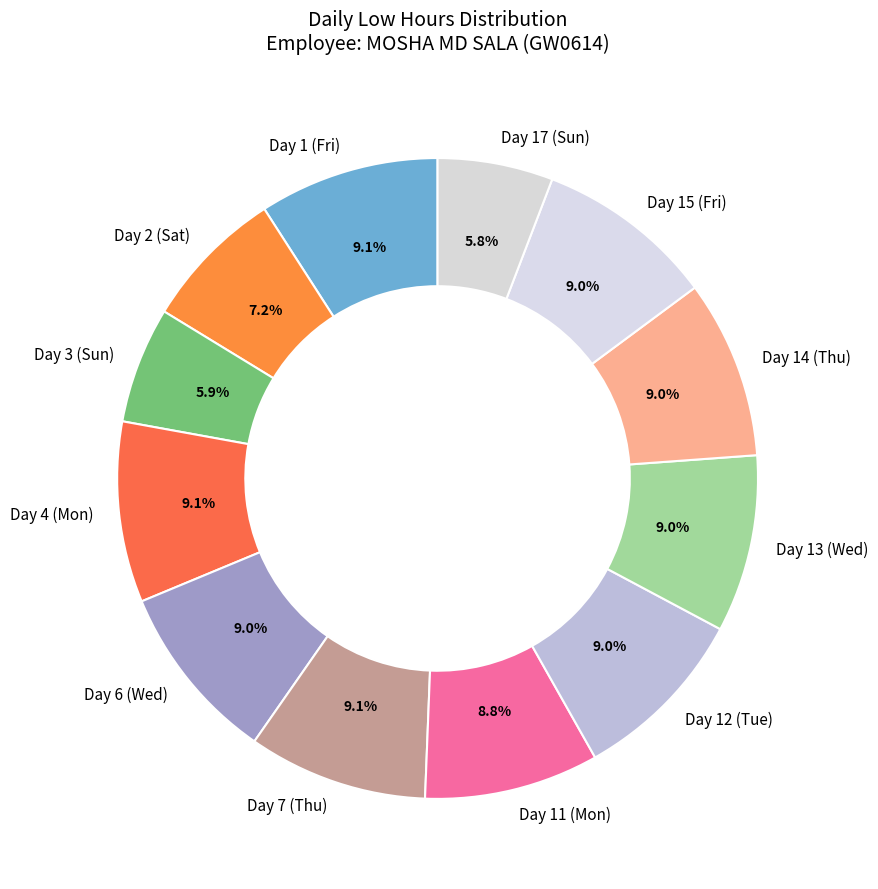

What is the ratio of the value at Day 14 (Thu) to the value at Day 3 (Sun)?

1.5